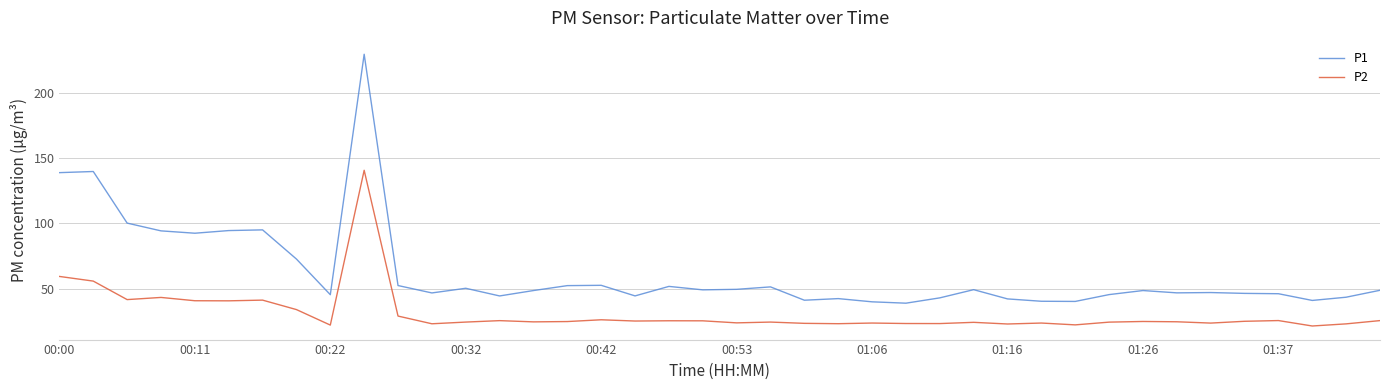

Rank the series by their maximum value, from lowest to highest.

P2, P1